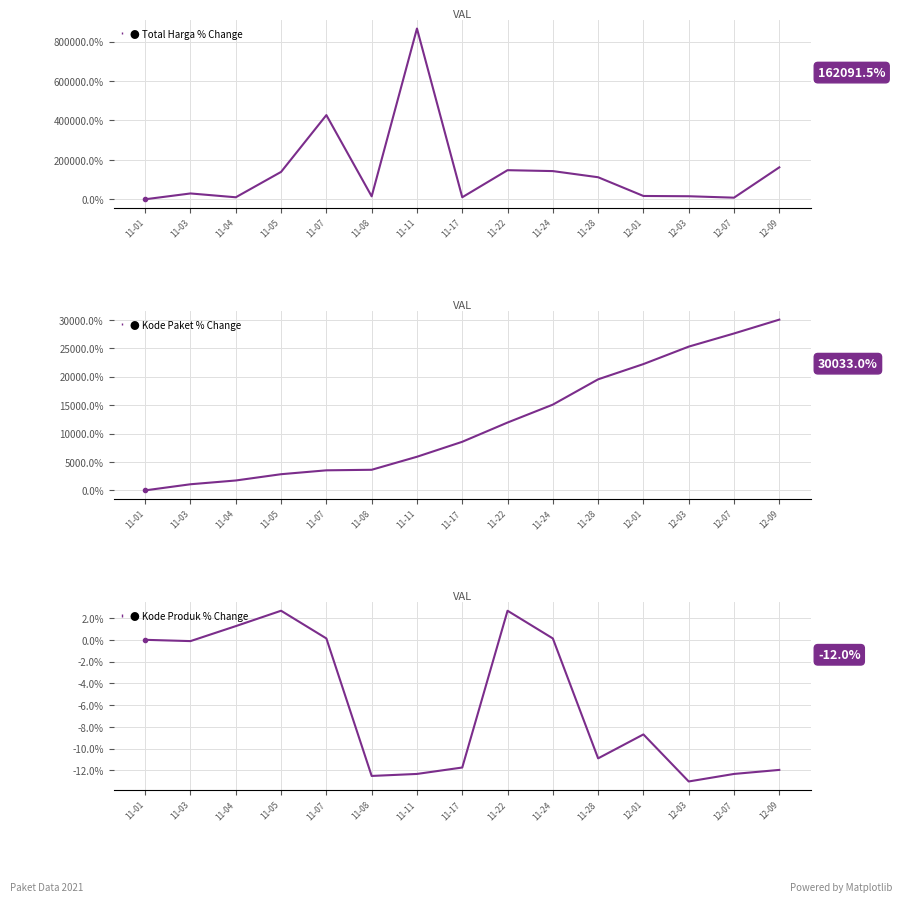

The Kode Paket % Change series shows 0.0 at 11-01. True or false?

True